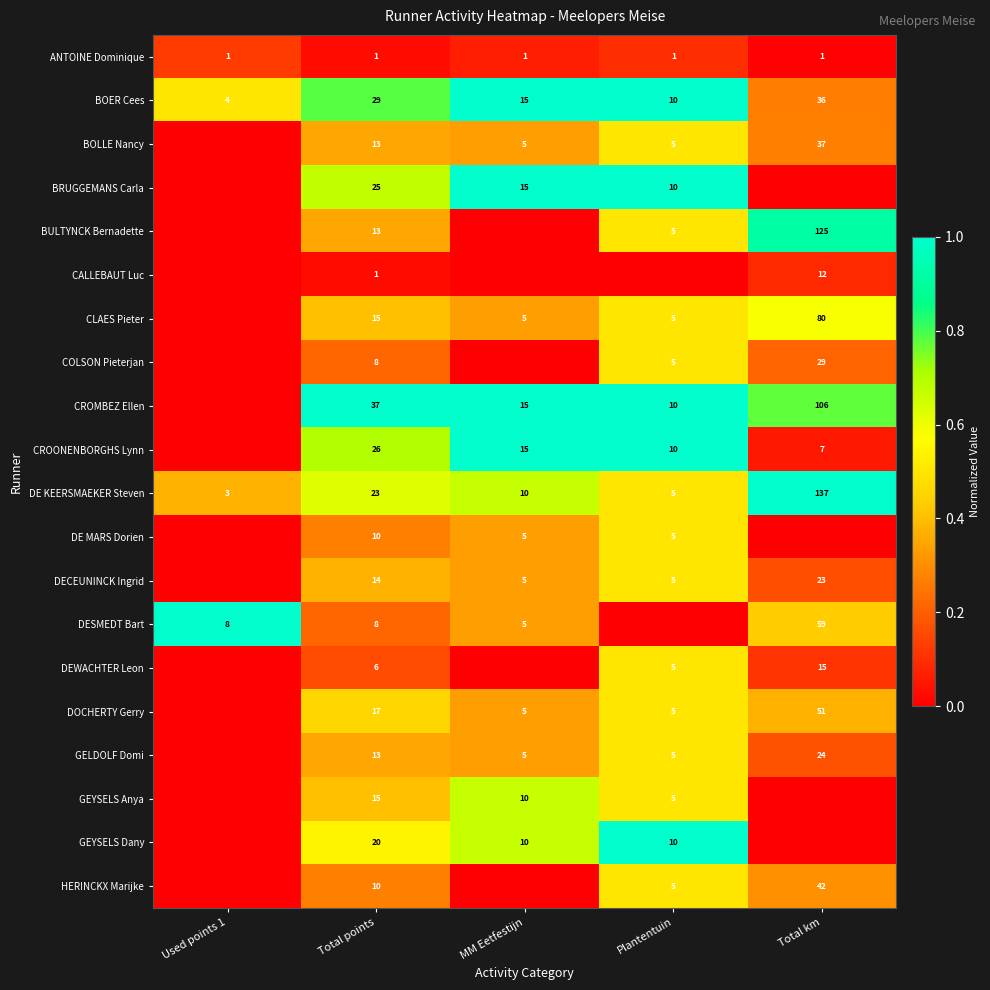

Is it true that GEYSELS Anya equals 5 at Plantentuin?

True